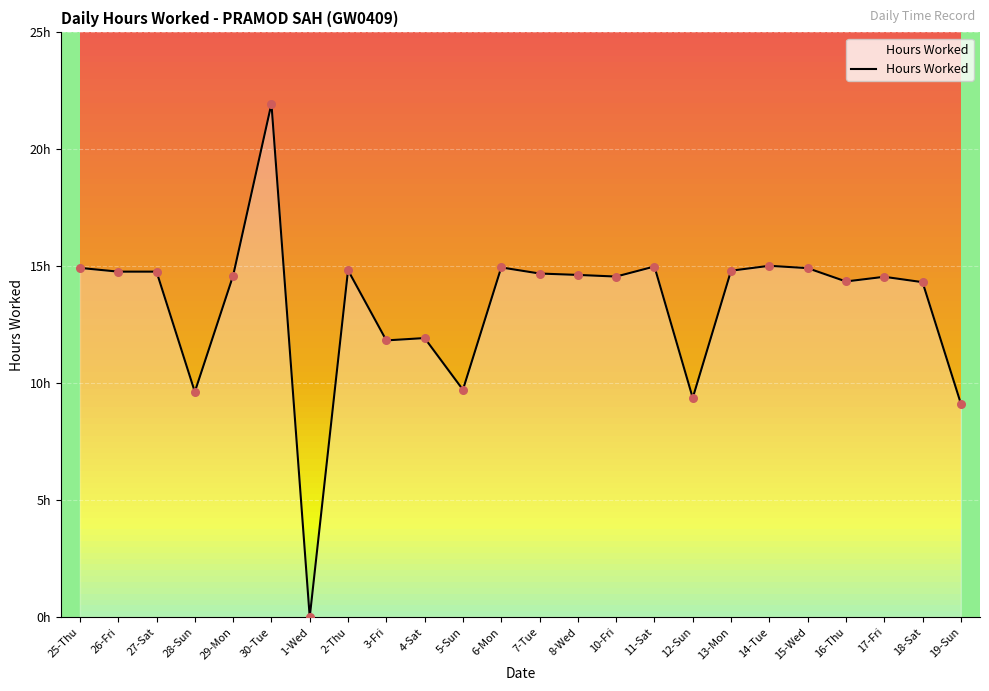

What is the change in value from 2-Thu to 18-Sat?

-0.5